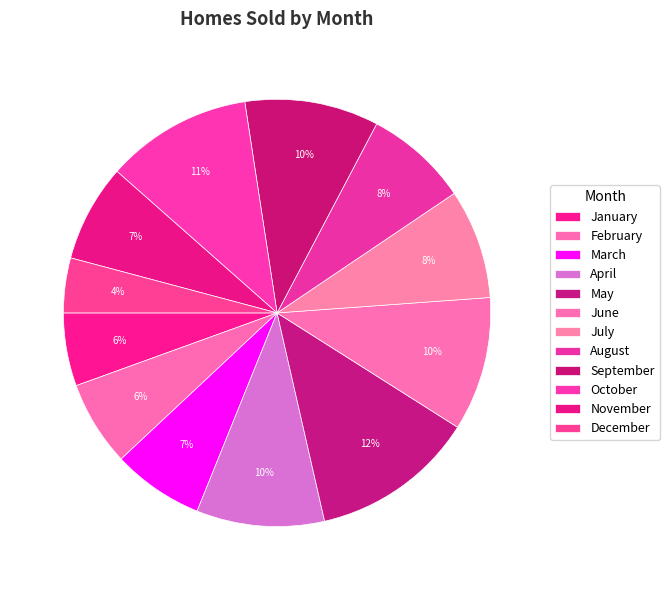

What percentage is the April slice, to the nearest percent?

10%